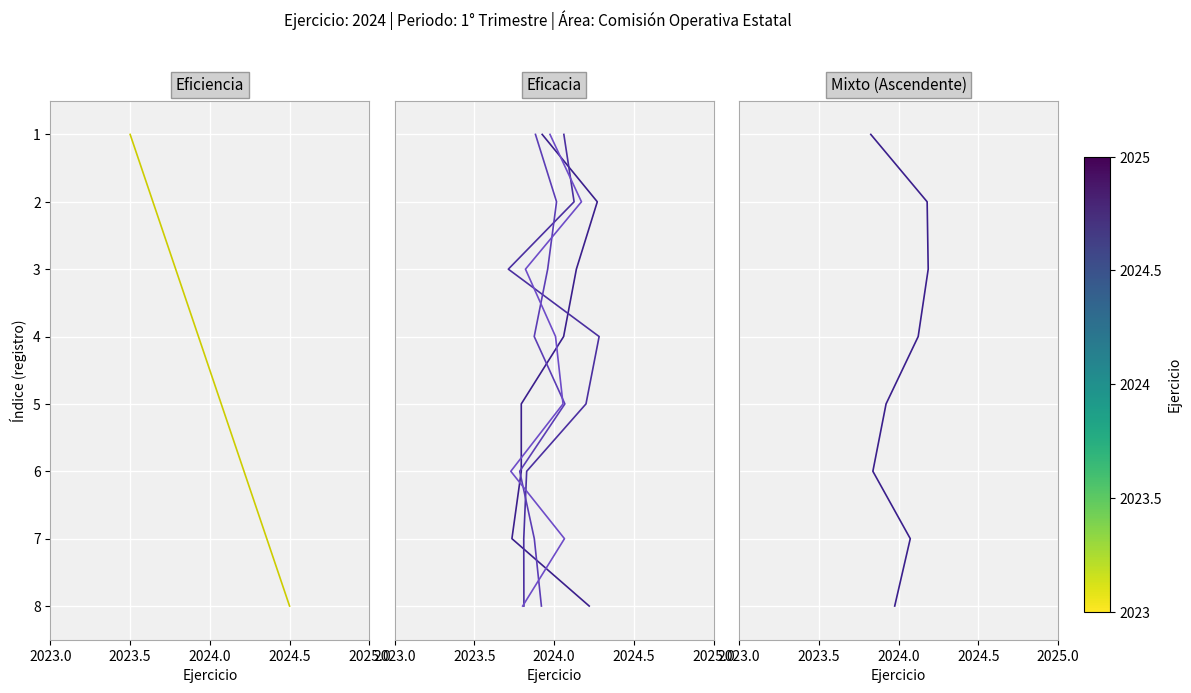

True or false: Eficacia_3 and Eficacia_1 cross at least once.

False